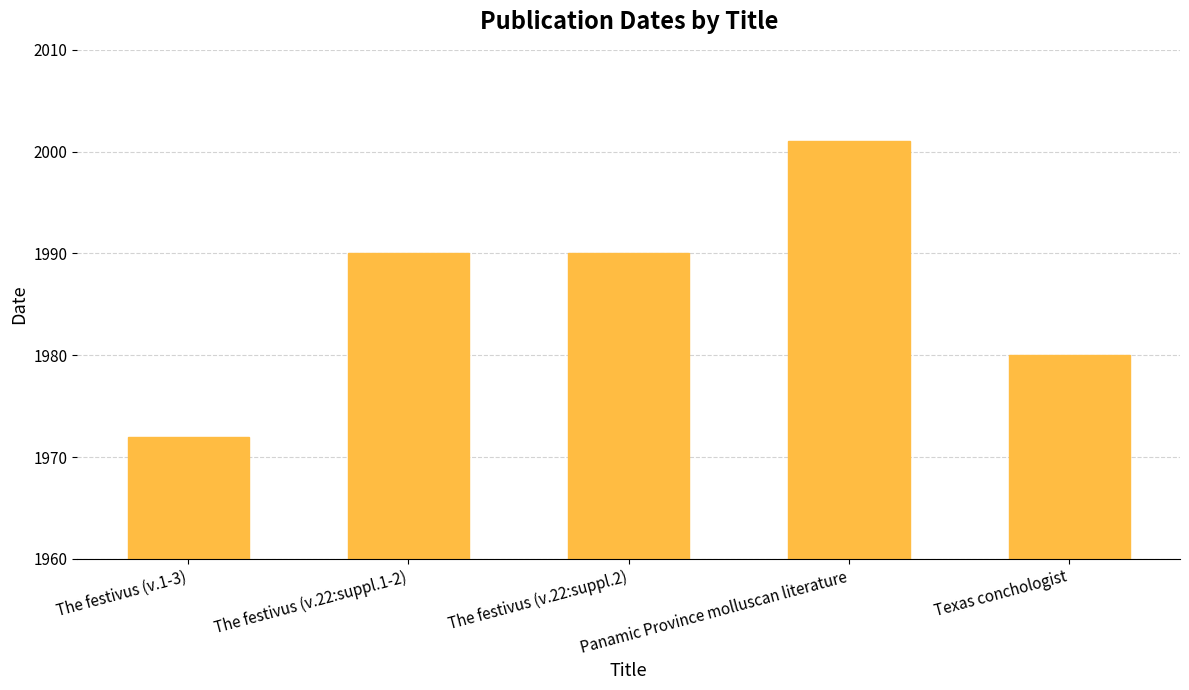

The value at The festivus (v.22:suppl.1-2) is 1990. True or false?

True